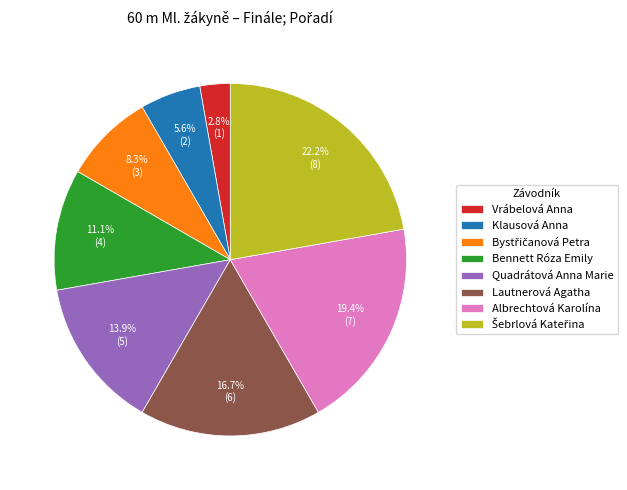

Is it true that Klausová Anna is 6% of the pie?

True